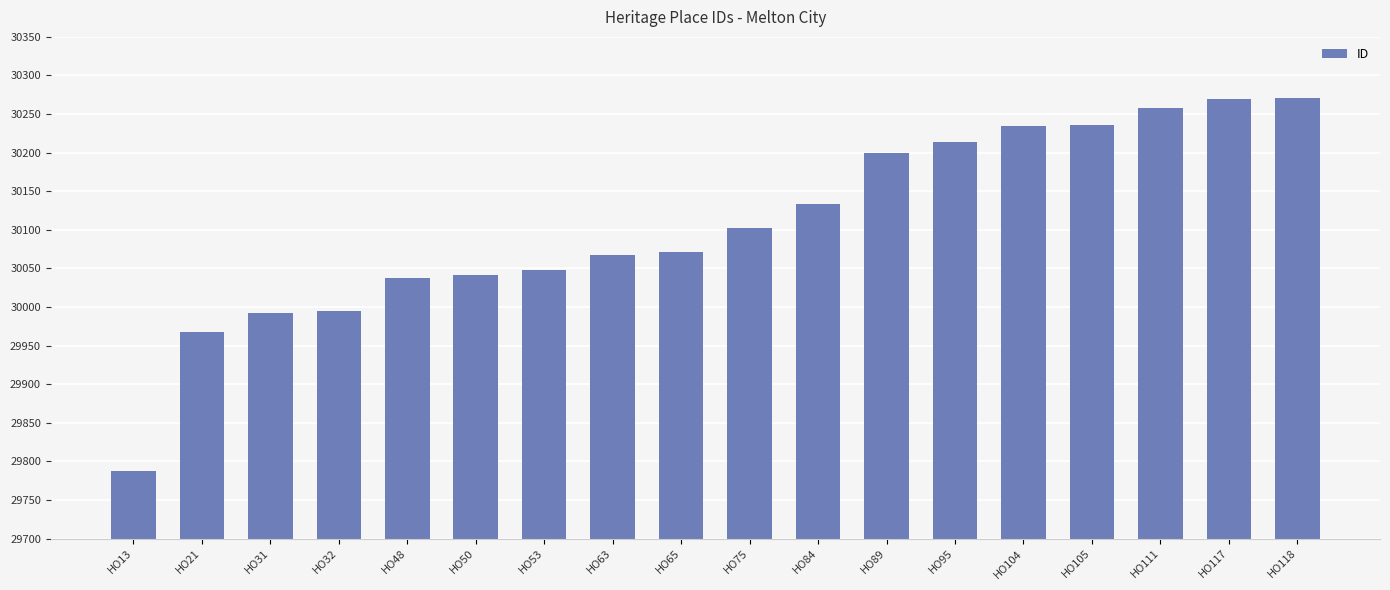

Between HO111 and HO53, which is larger?

HO111